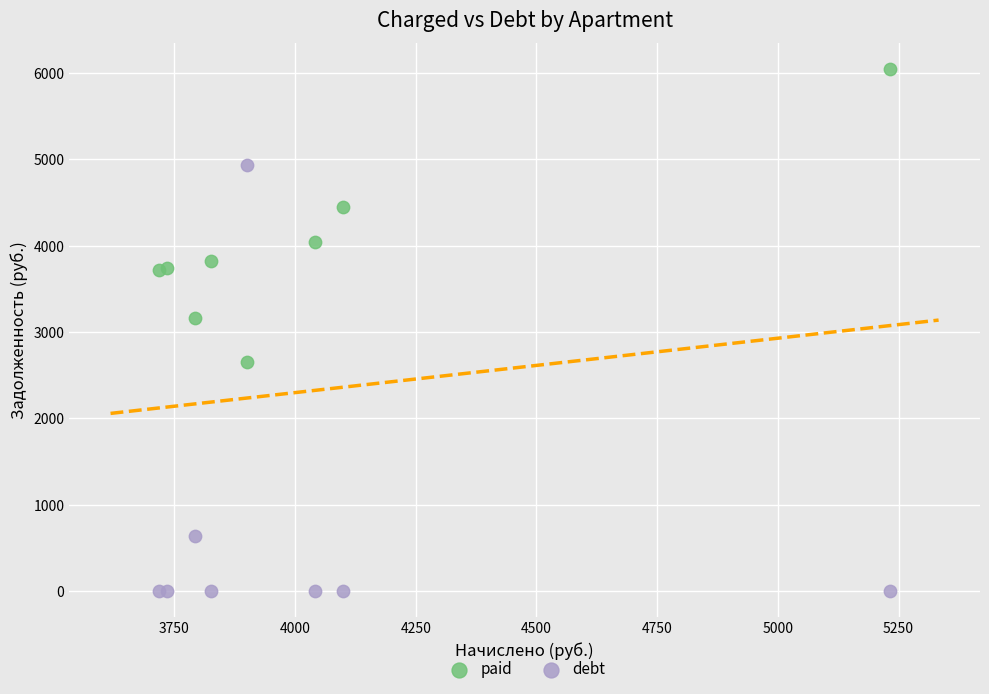

Which series contains the lowest Y value?

debt